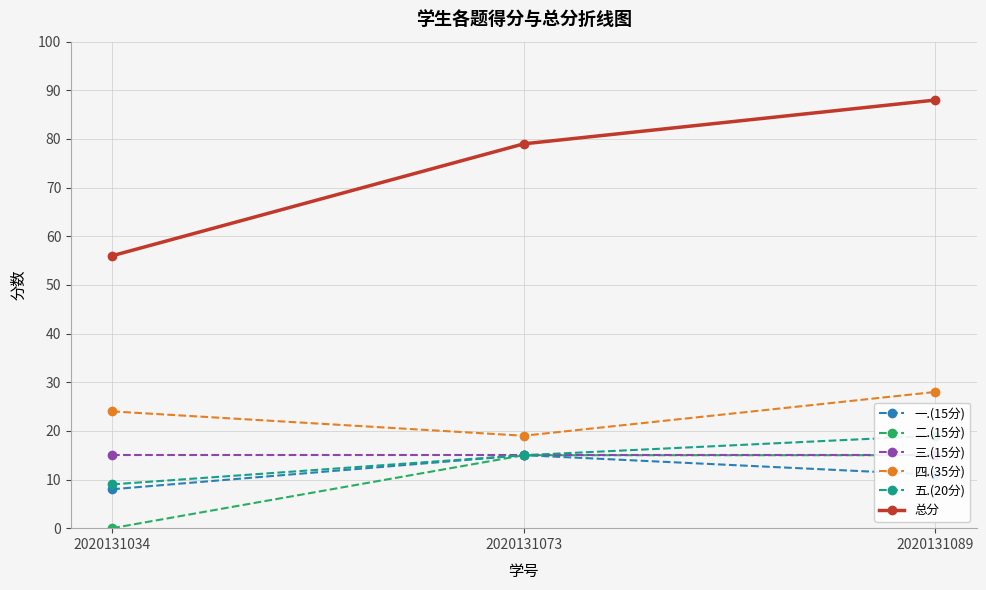

What is the spread (max minus min) of values at 2020131034?

56